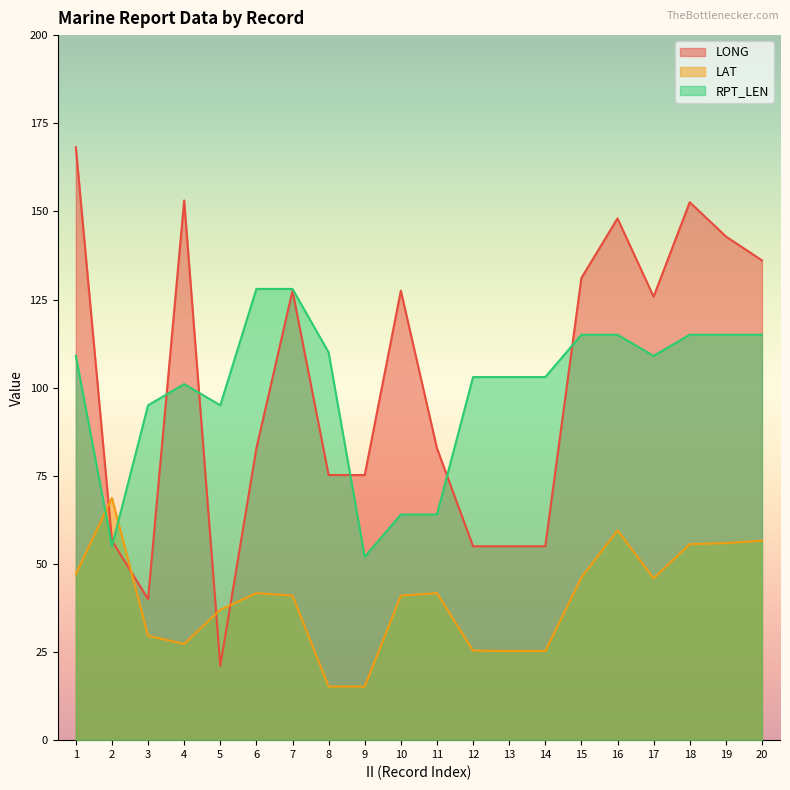

Which series has the largest total across all categories?

LONG